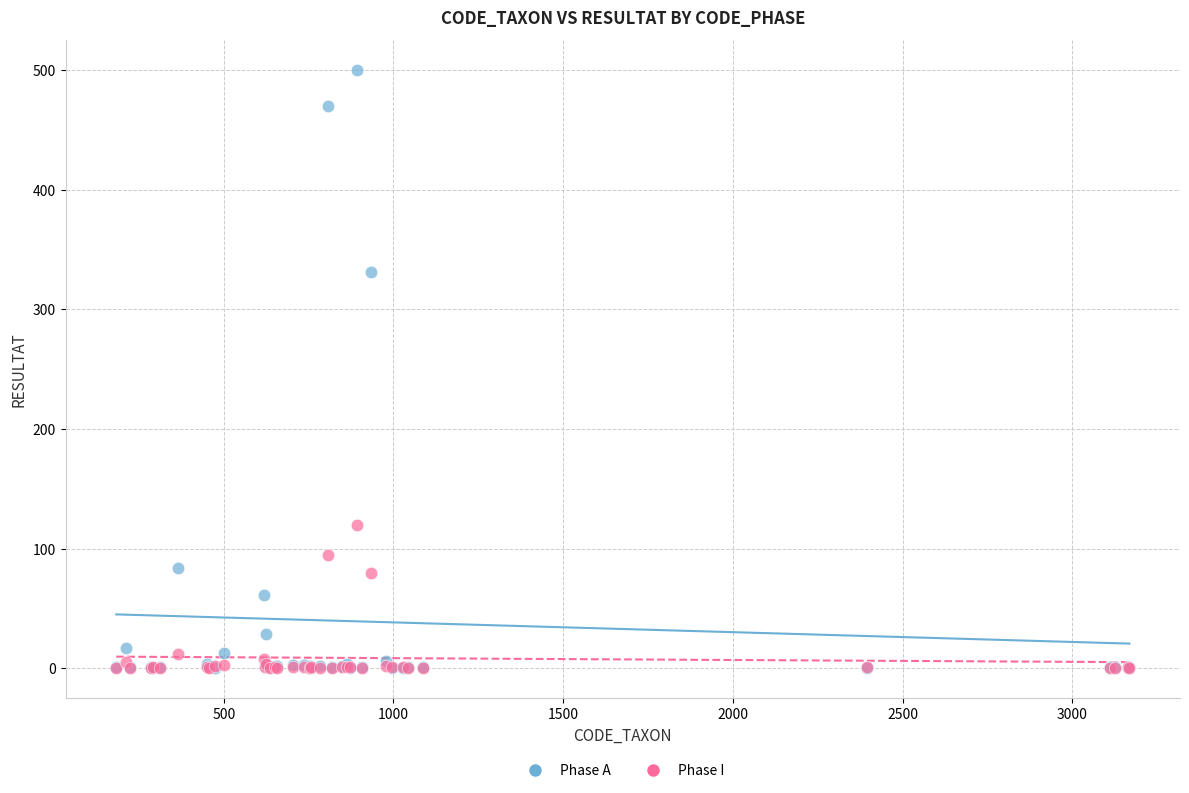

Across all series, what Y value is closest to 250?

331